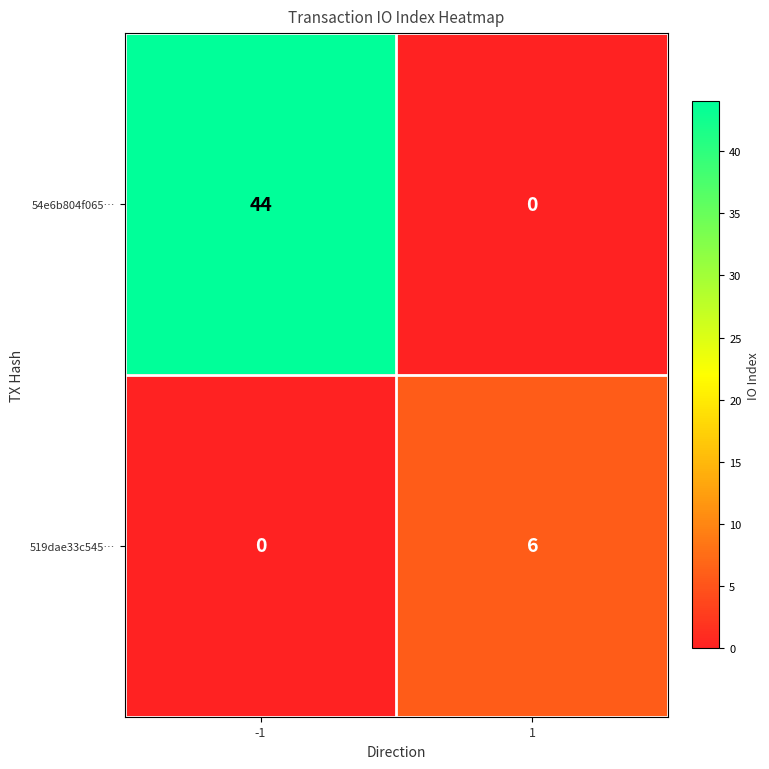

True or false: 54e6b804f065… has a value of 0 at 1.

True